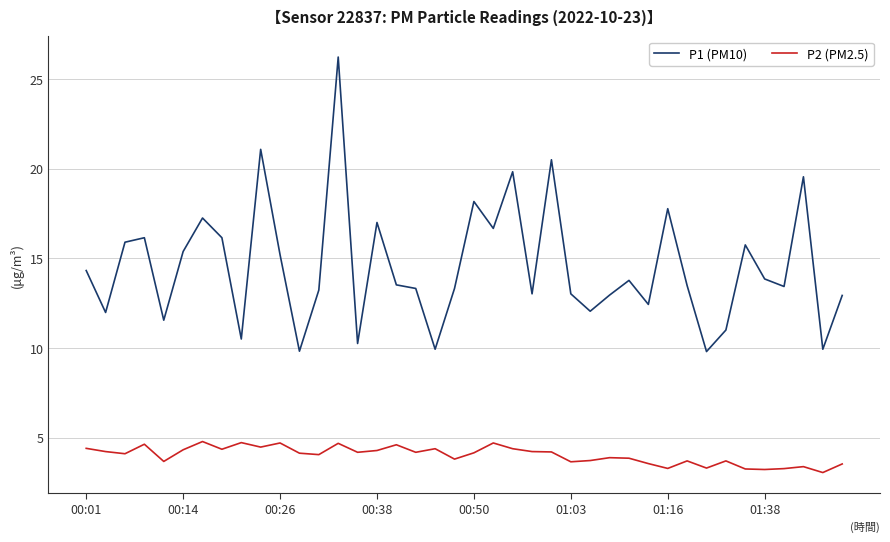

What is the difference between the maximum and minimum values in the P1 (PM10) series?

16.4